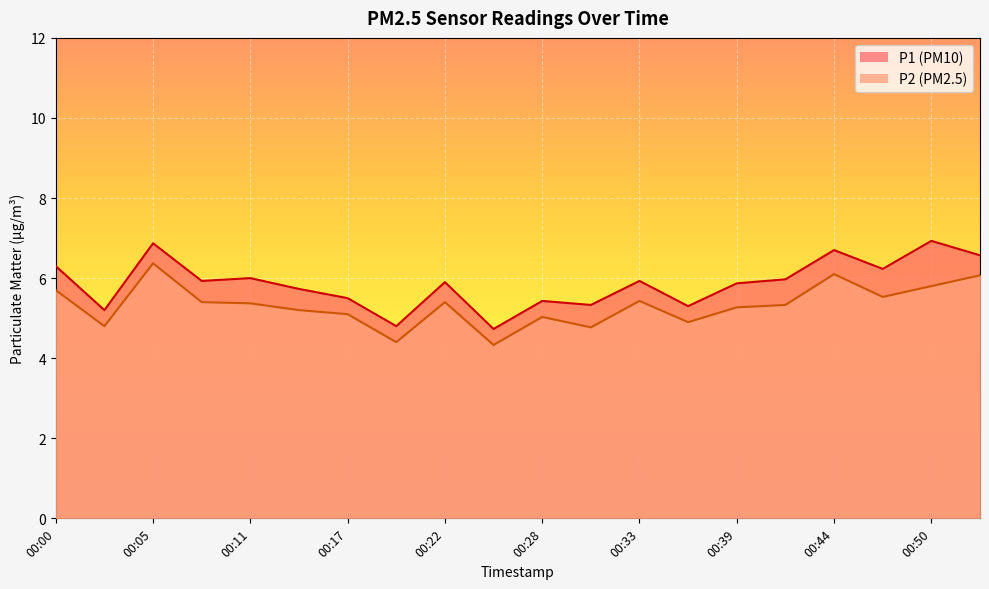

How many data points in P2 are less than 5?

5